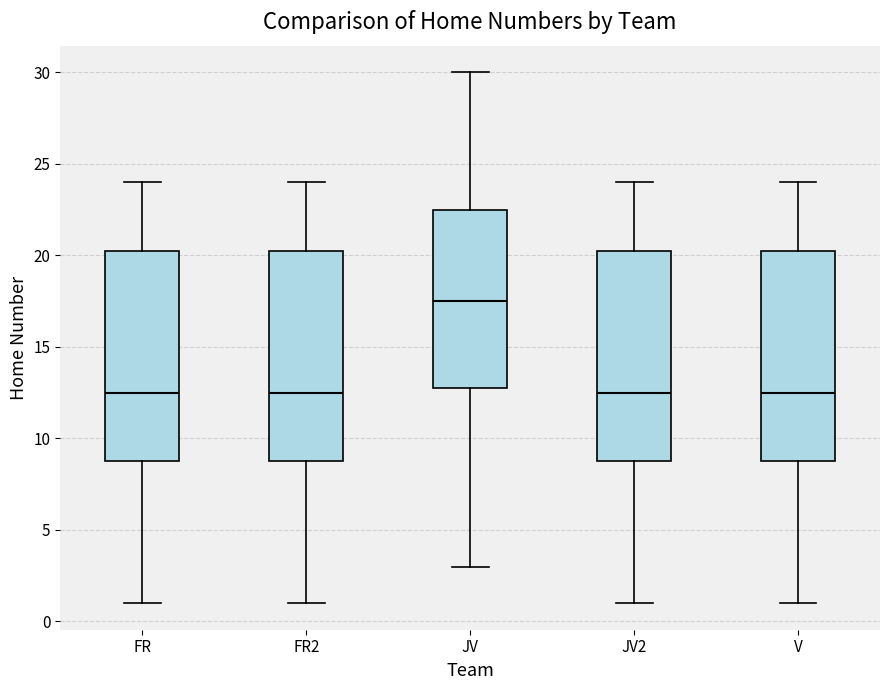

Reading left to right, read every box against the y-axis: the position of its median line, the range the box covers, and the ends of its whiskers. The values are not printed on the chart, so give them approximately, as read against the axis.

FR: median 12.5, box 9.0 to 20.5, whiskers 1.0 to 24.0
FR2: median 12.5, box 9.0 to 20.5, whiskers 1.0 to 24.0
JV: median 17.5, box 13.0 to 22.5, whiskers 3.0 to 30.0
JV2: median 12.5, box 9.0 to 20.5, whiskers 1.0 to 24.0
V: median 12.5, box 9.0 to 20.5, whiskers 1.0 to 24.0